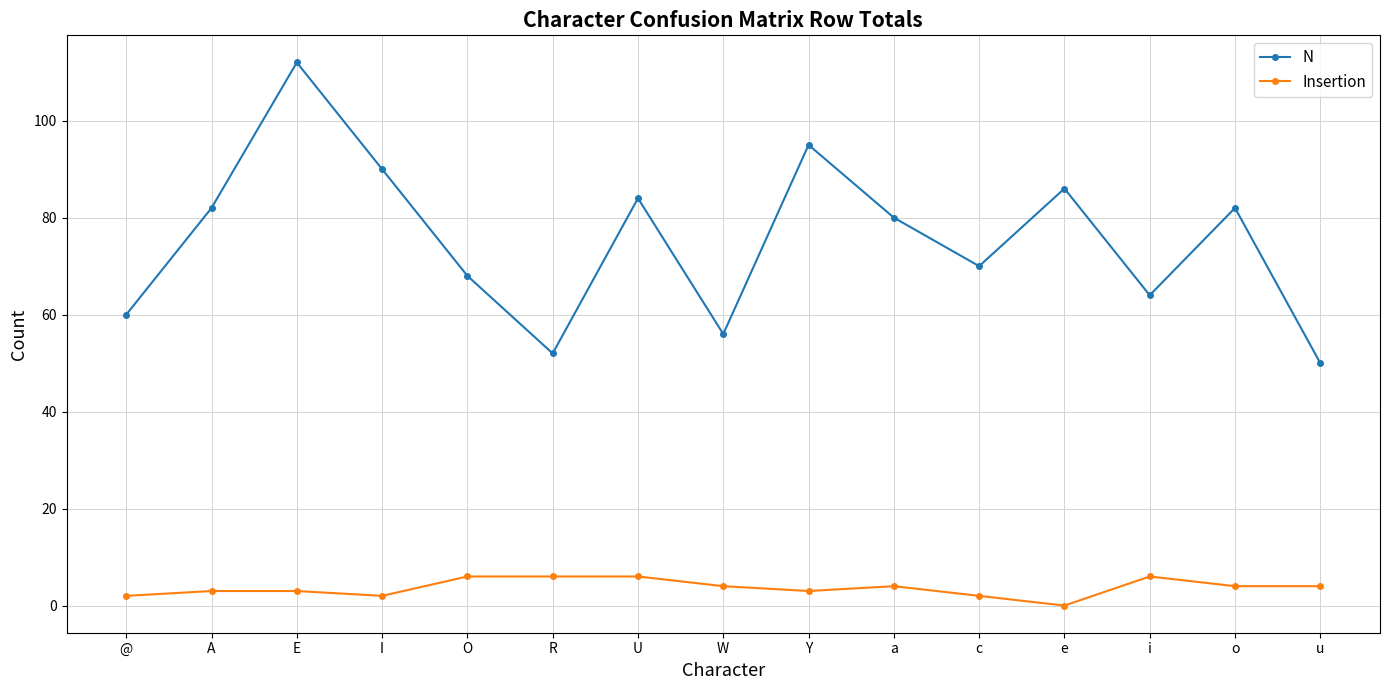

What is the total value across all series at I?

92